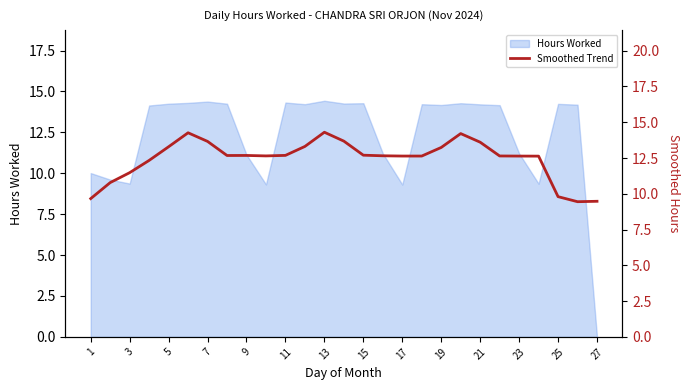

True or false: the data has more than 2 interior local peaks.

True